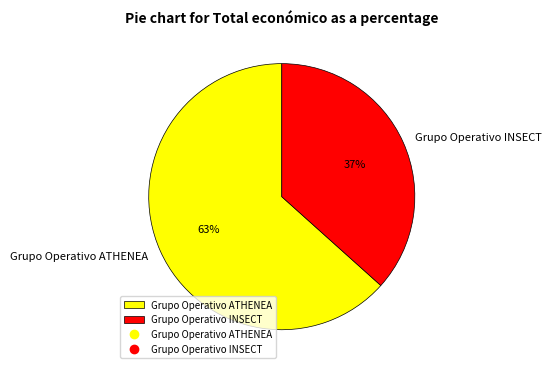

Is there a majority slice in this chart?

Yes